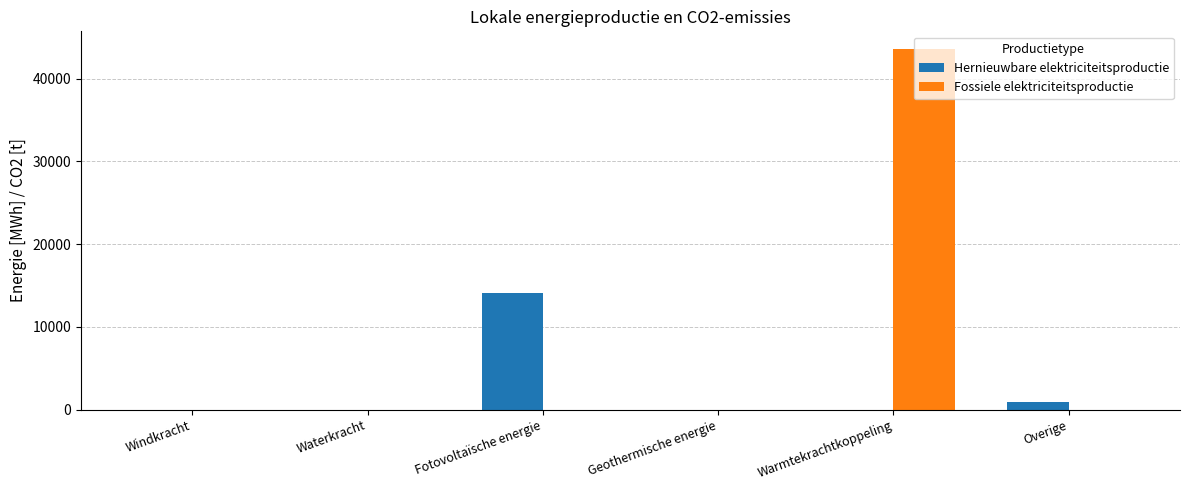

Are the bars horizontal?

No